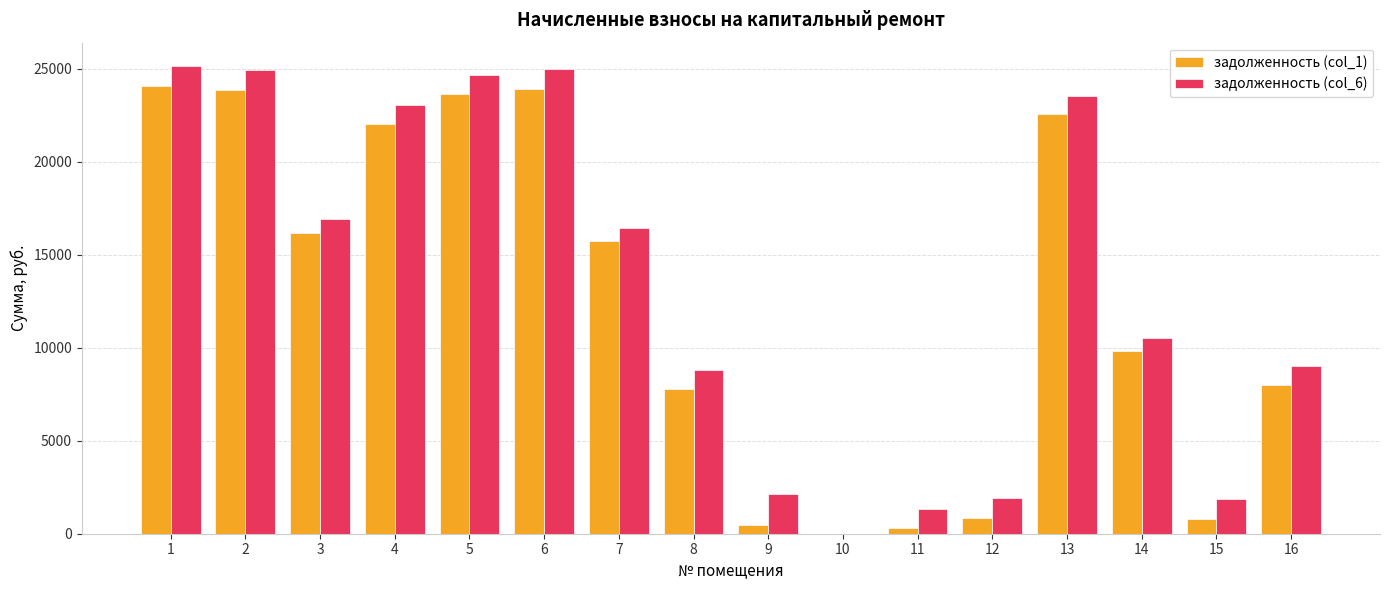

Read the задолженность (col_6) value at 8.

8787.4